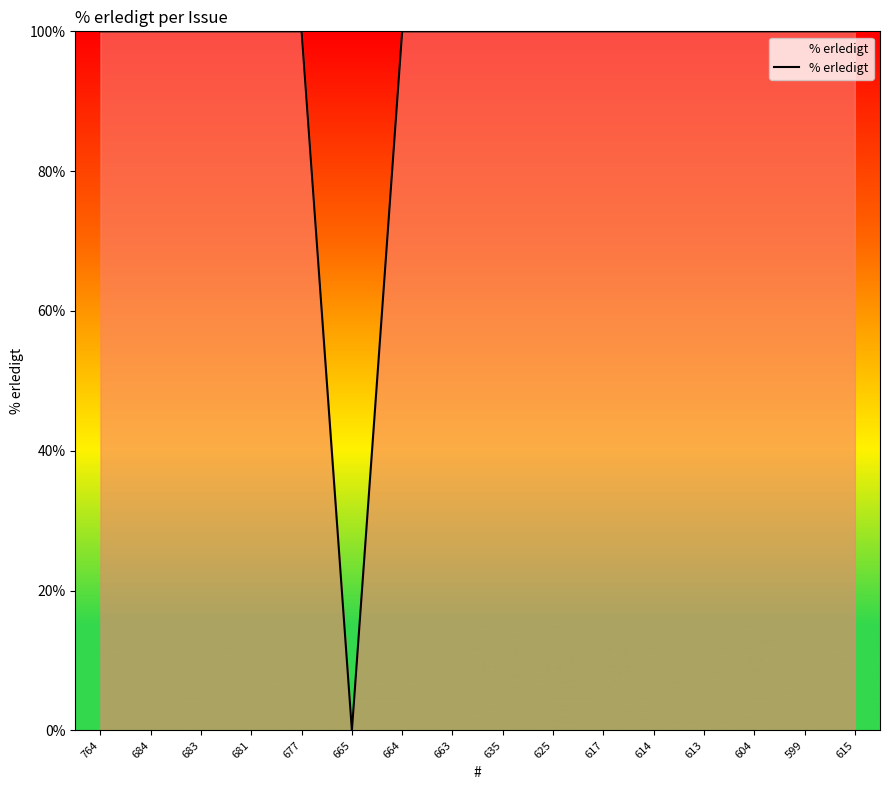

How many distinct data groups are displayed?

1